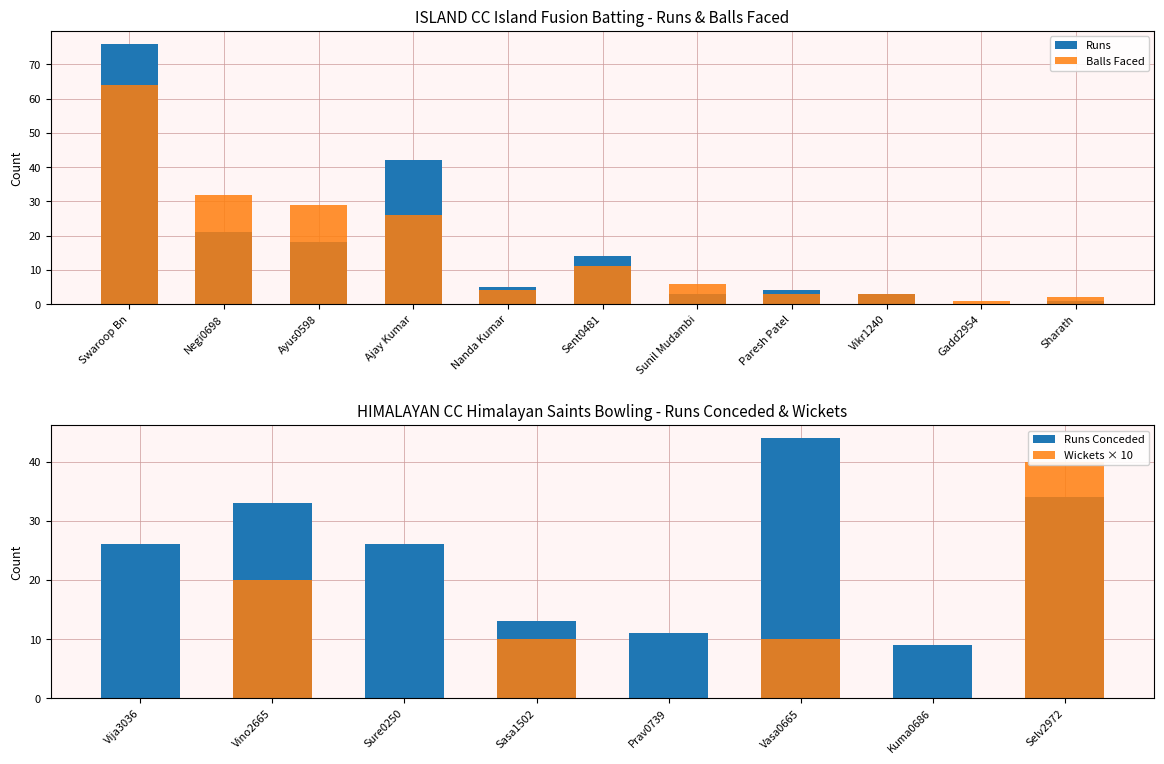

How many values in Runs are above zero?

10